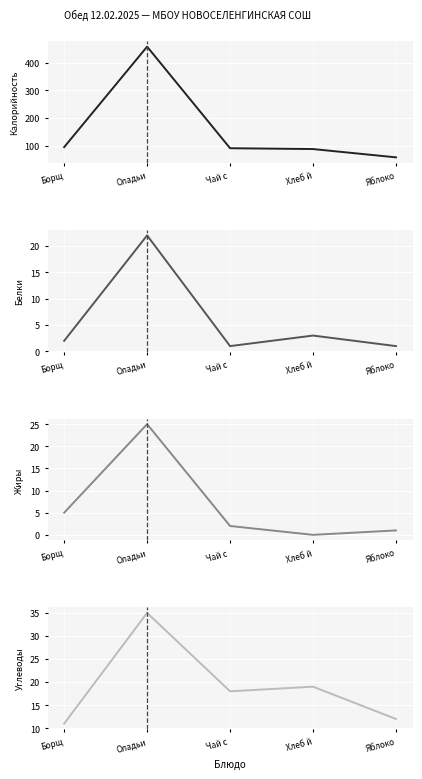

Reading right to left, what are all the values shown in this chart?

Калорийность: 58	88	91	458	95
Белки: 1	3	1	22	2
Жиры: 1	0	2	25	5
Углеводы: 12	19	18	35	11